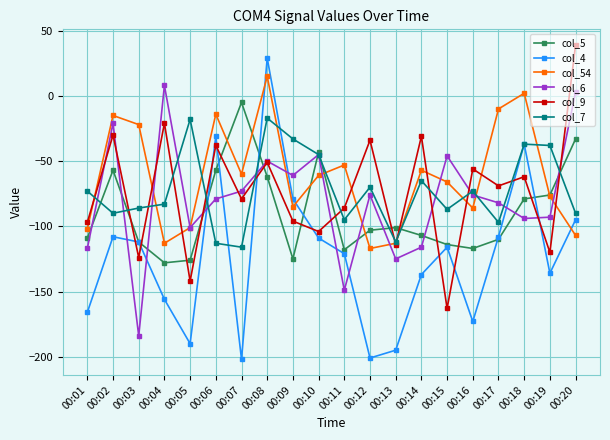

Does the chart display data point markers on the line(s)?

Yes